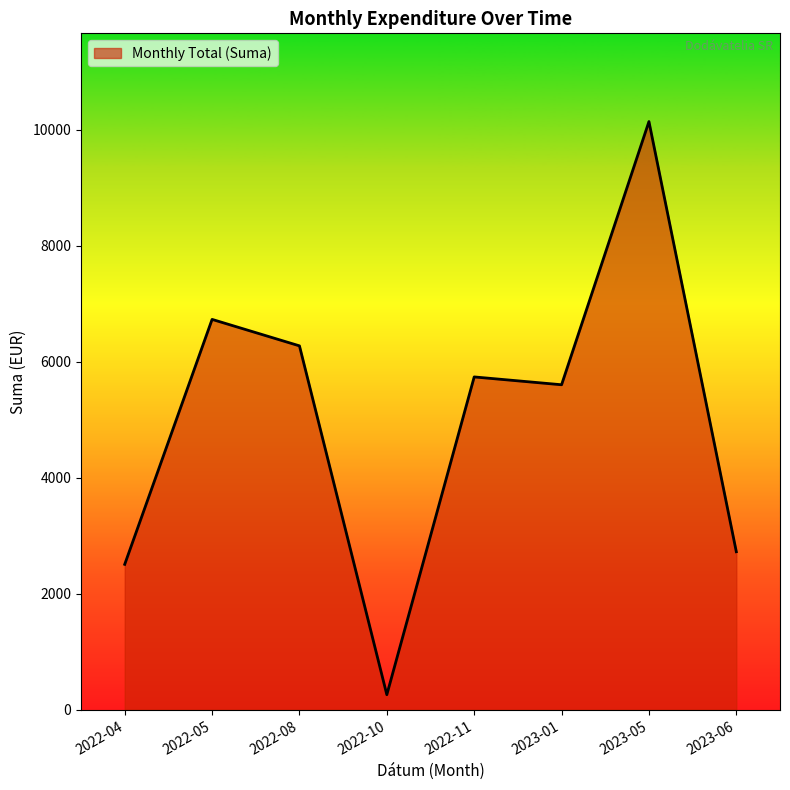

Read the value at 2023-01.

5604.9